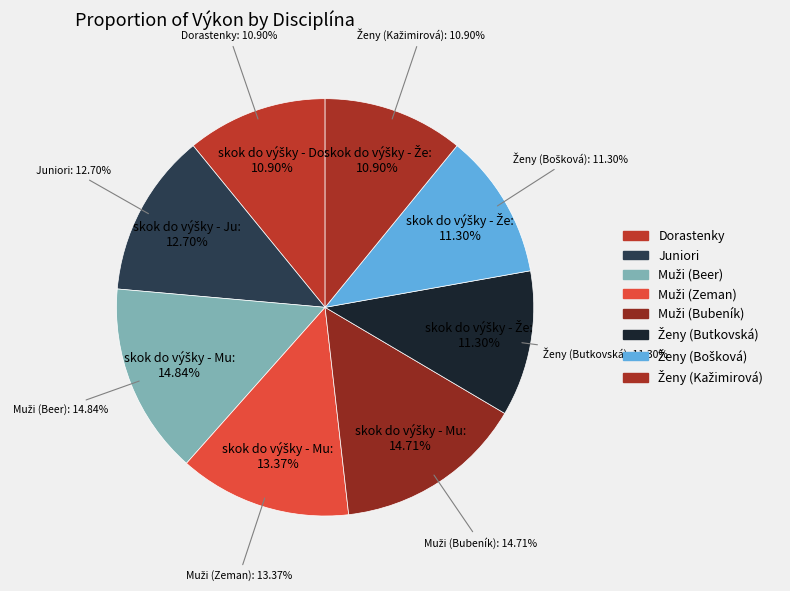

True or false: skok do výšky - Ženy (Bošková) accounts for 11% of the total.

True